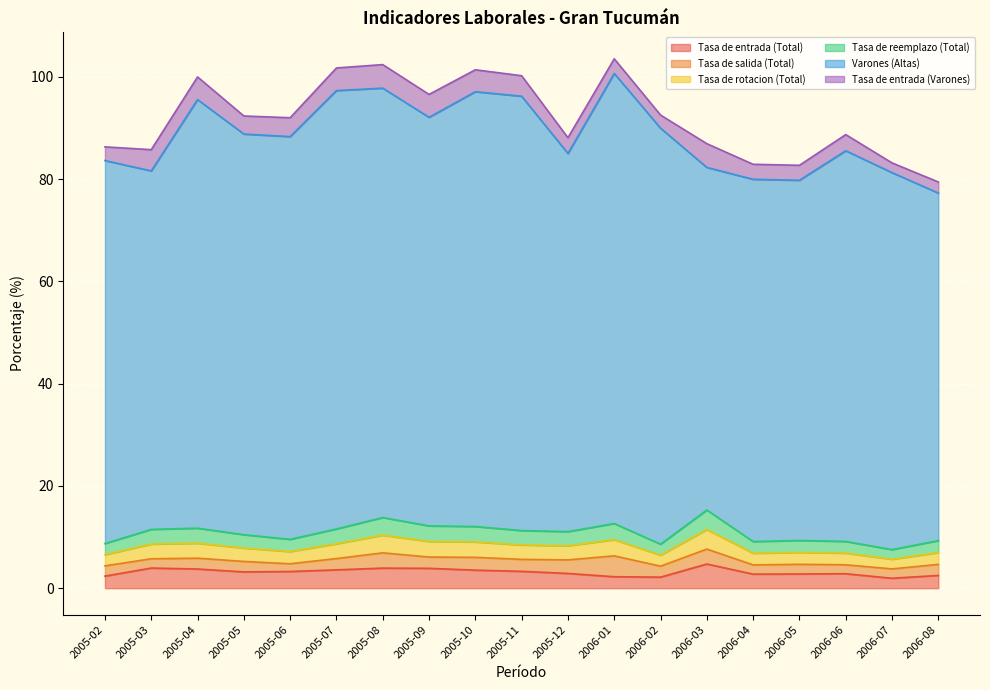

Where is the first local minimum for Tasa de rotacion (Total)?

2005-06